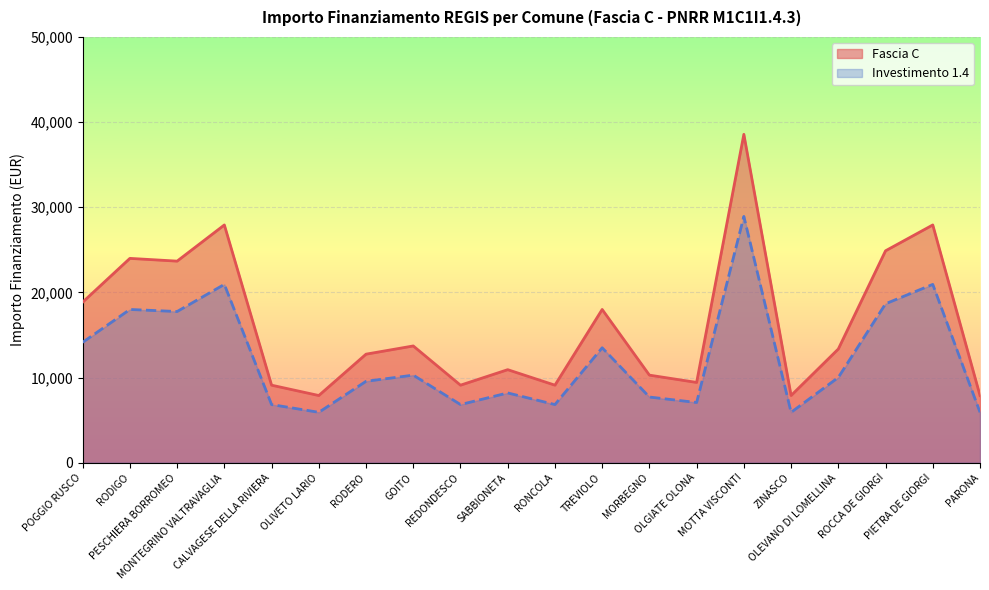

What value does the Investimento 1.4 series have at MORBEGNO?

7713.0